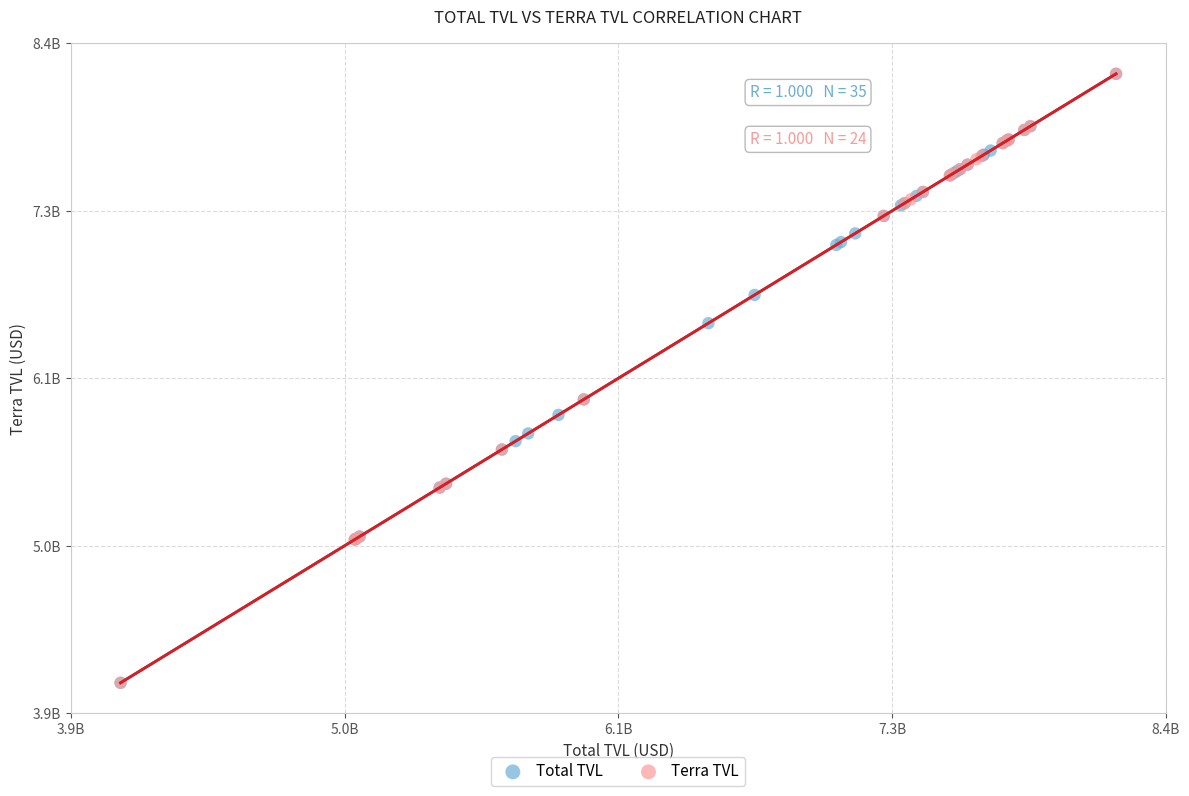

What are all the series names shown in the legend?

Total TVL, Terra TVL